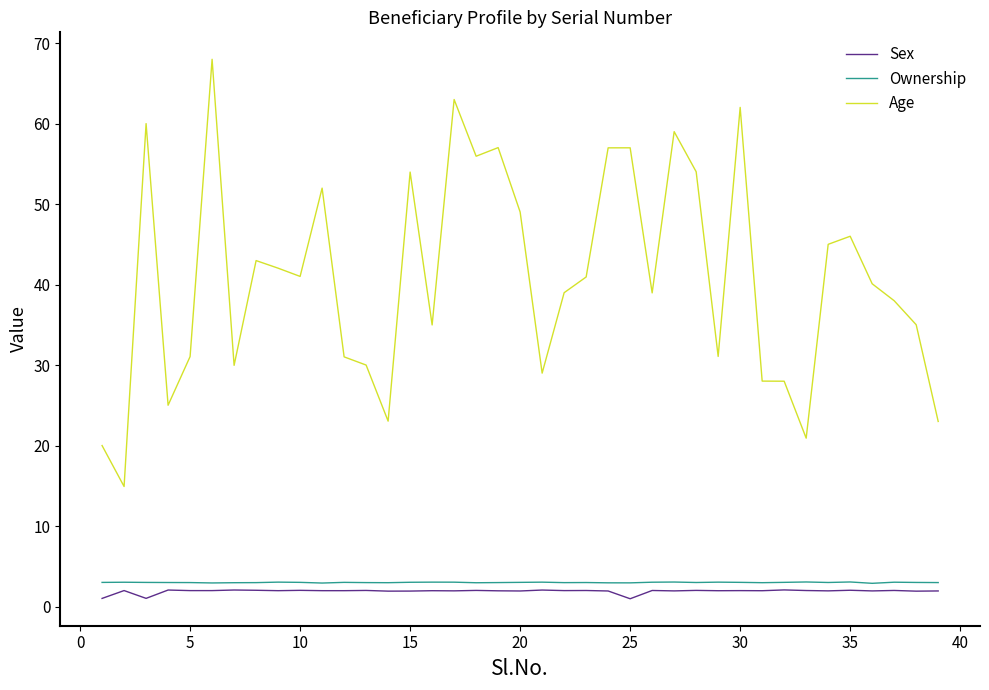

Count the number of data series in this chart.

3